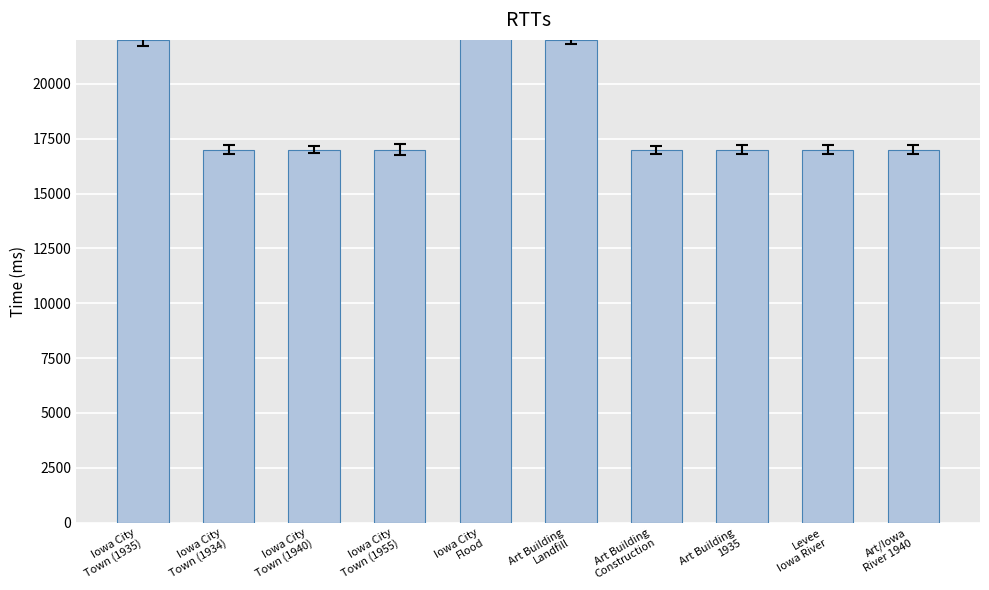

Which category has the lowest value across all series?

Iowa City
Town (1934)